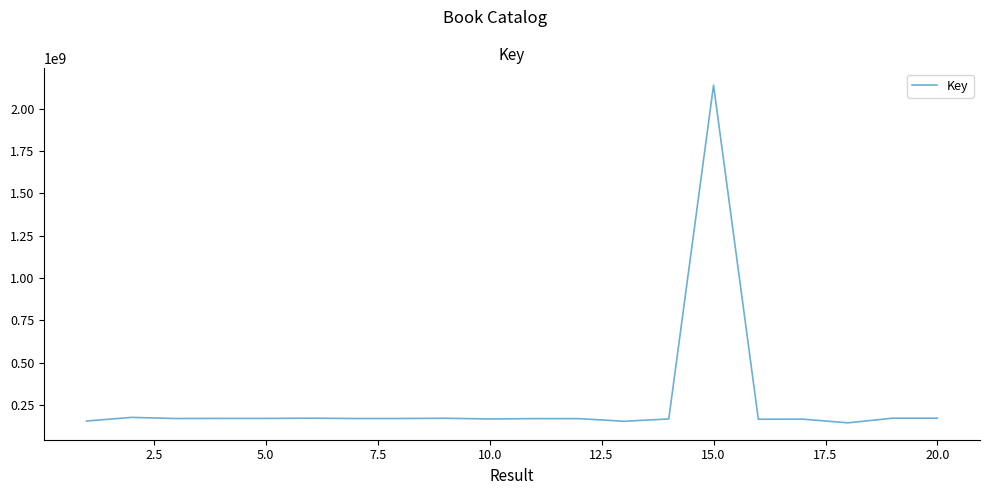

Count the number of categories in the chart.

20